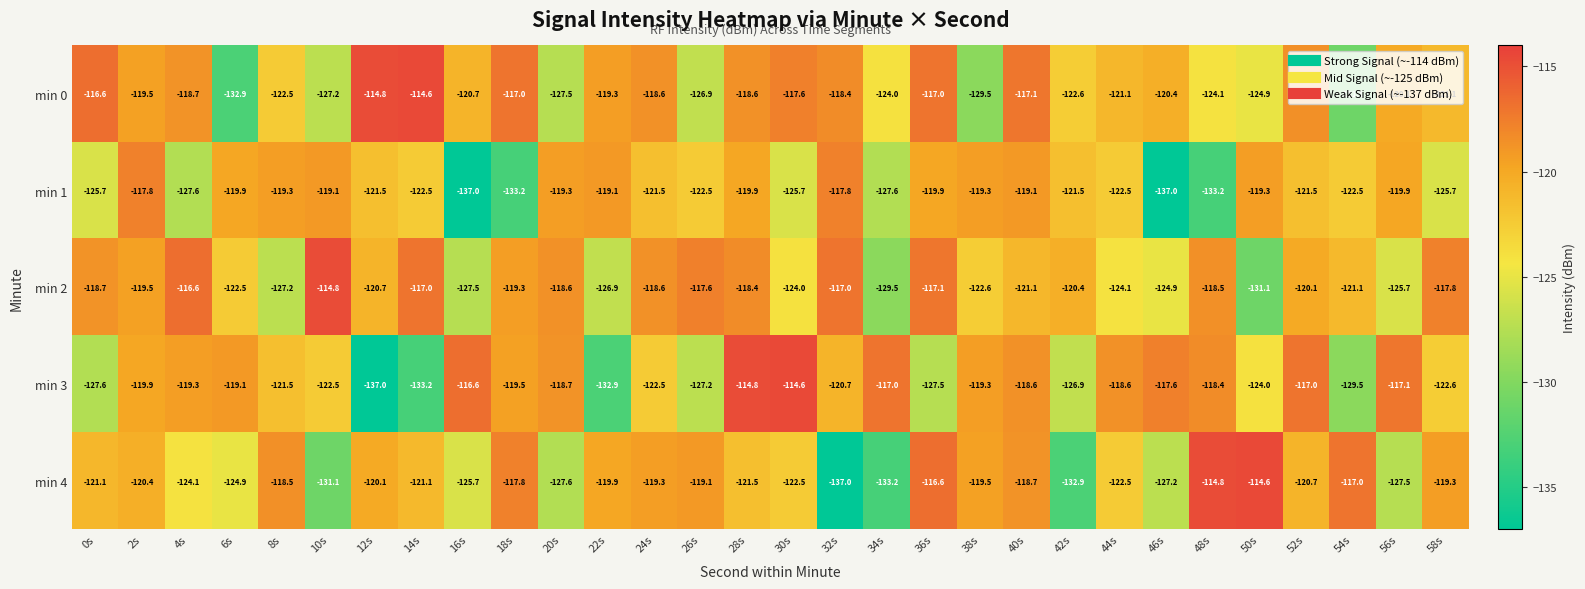

At which category is the sum across all series the highest?

28s